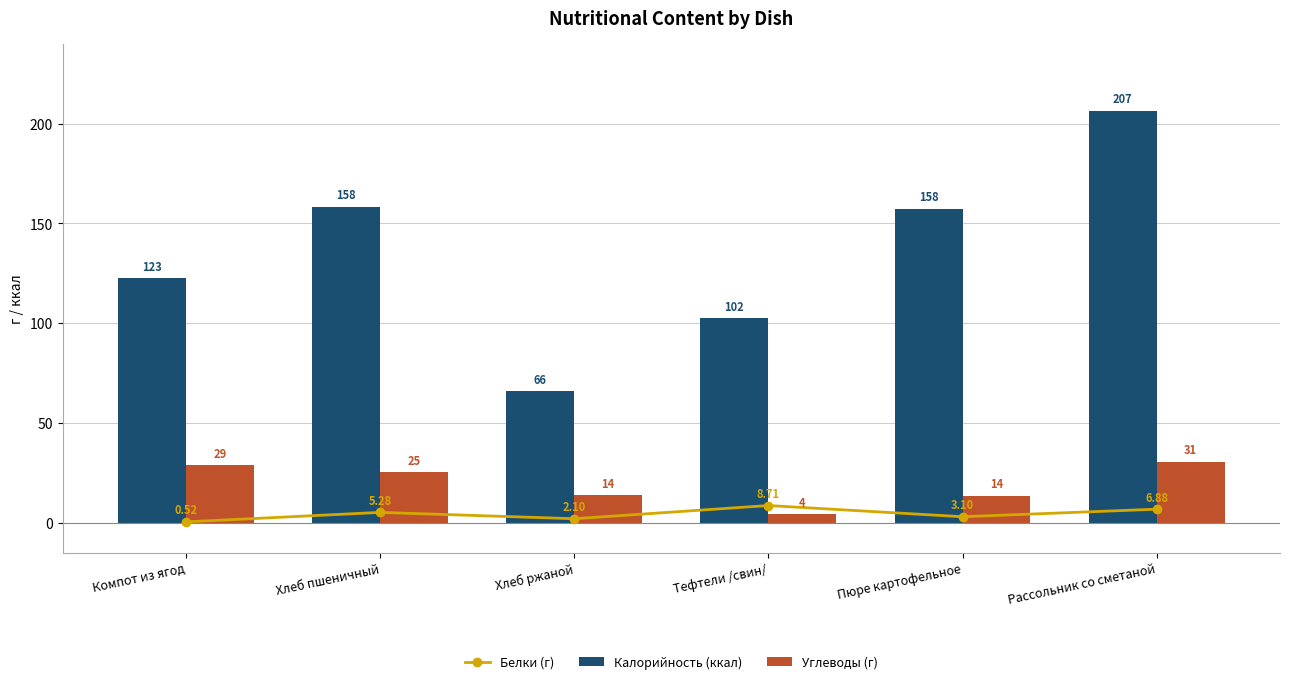

Which category has the highest value in the Углеводы (г) series?

Рассольник со сметаной